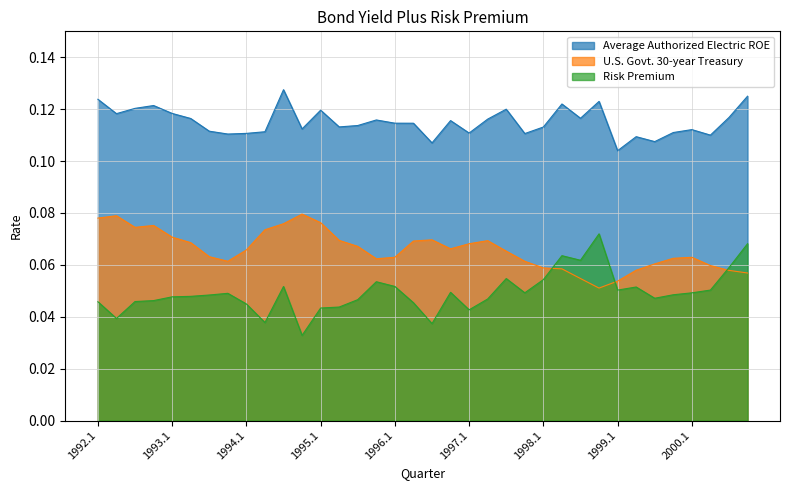

The U.S. Govt. 30-year Treasury series shows 0.1 at 1999.2. True or false?

True